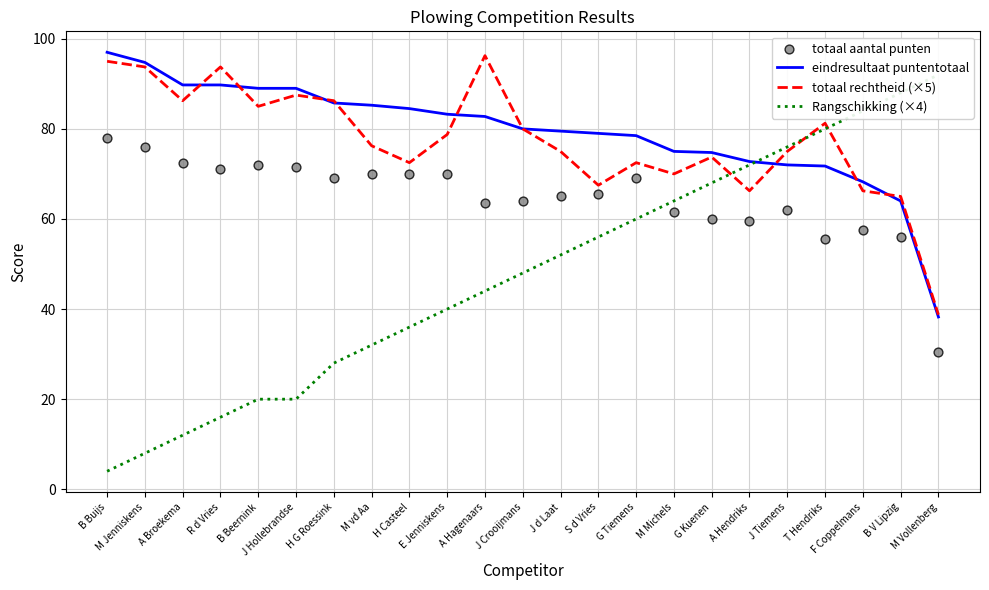

Which series has the largest total across all categories?

eindresultaat puntentotaal